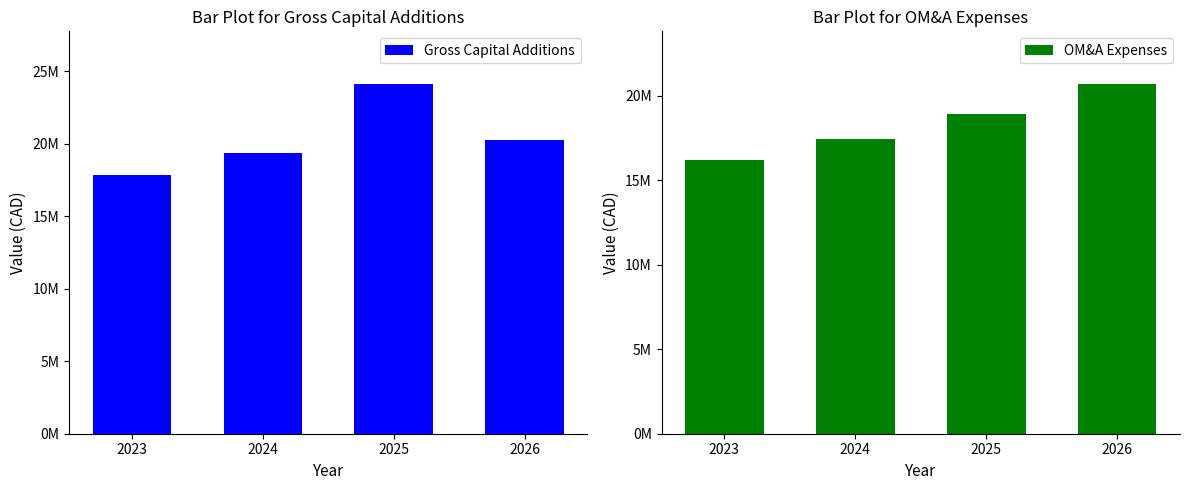

What is the difference between the highest and lowest values at 2026?

473022.4